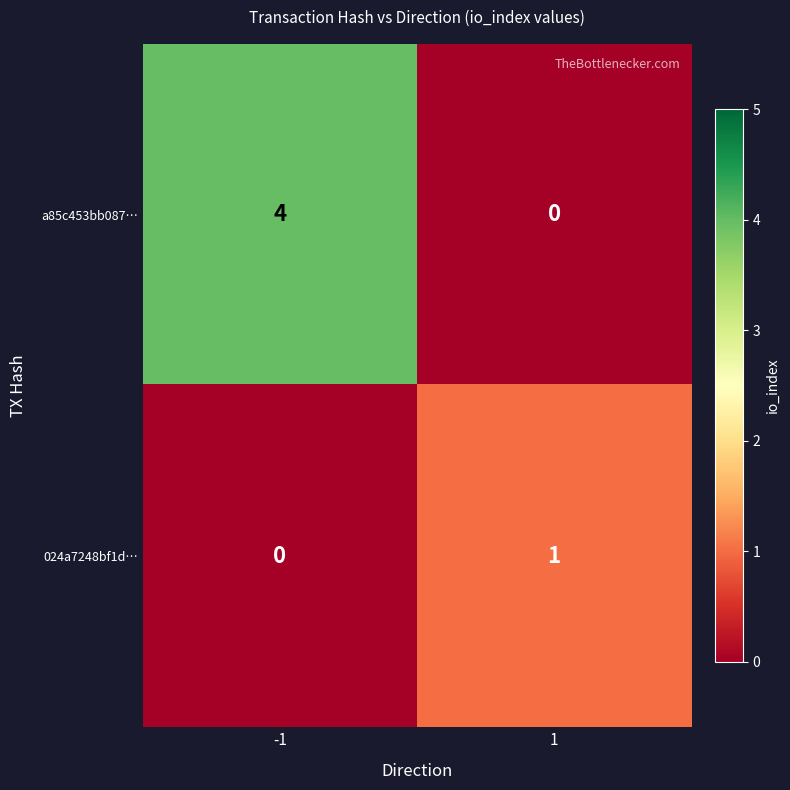

The 024a7248bf1d… series shows 1 at 1. True or false?

True